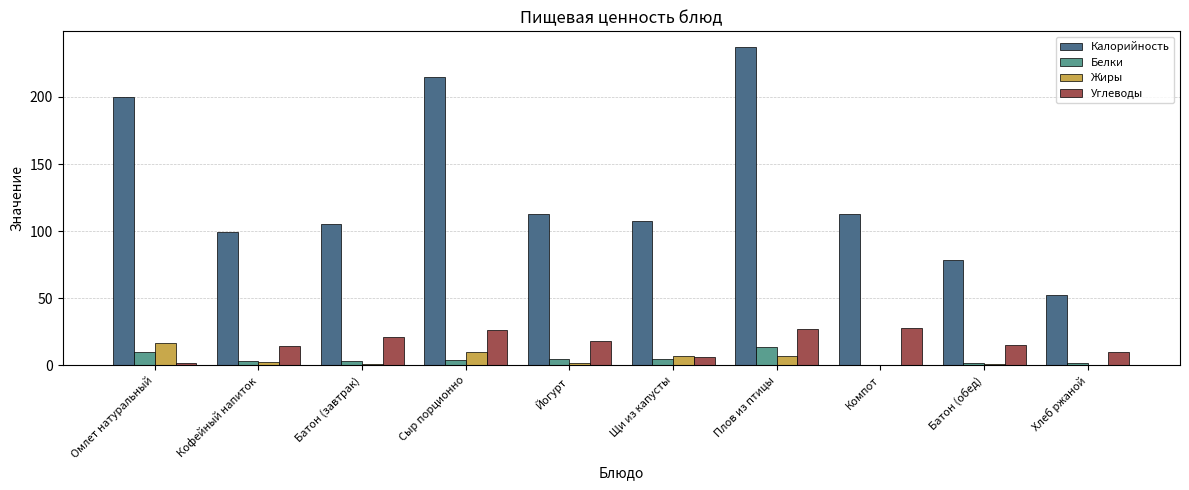

What is the sum of all Жиры values?

47.7